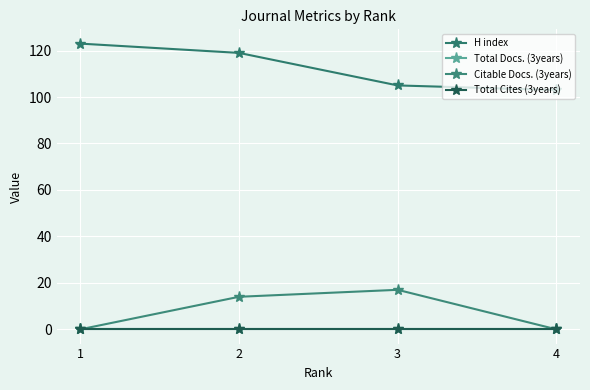

Reading left to right, transcribe all the data shown in this chart.

H index: 1=123	2=119	3=105	4=103
Total Docs. (3years): 1=0	2=0	3=0	4=0
Citable Docs. (3years): 1=0	2=14	3=17	4=0
Total Cites (3years): 1=0	2=0	3=0	4=0